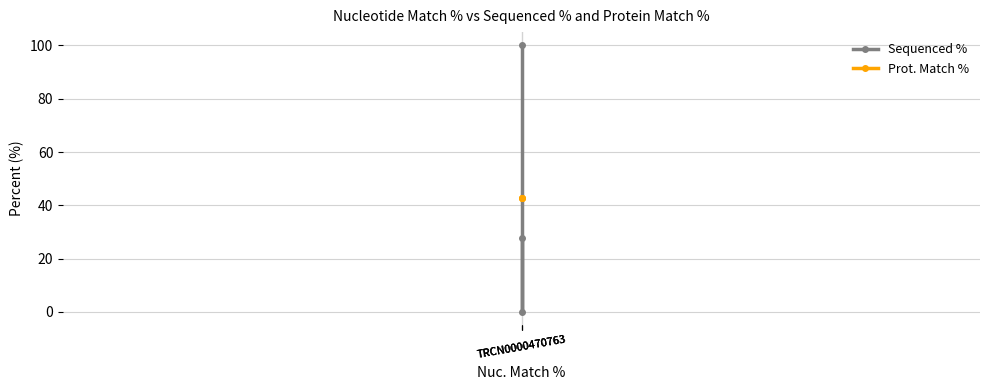

Is it true that Prot. Match % equals 26.2 at TRCN0000470763?

False